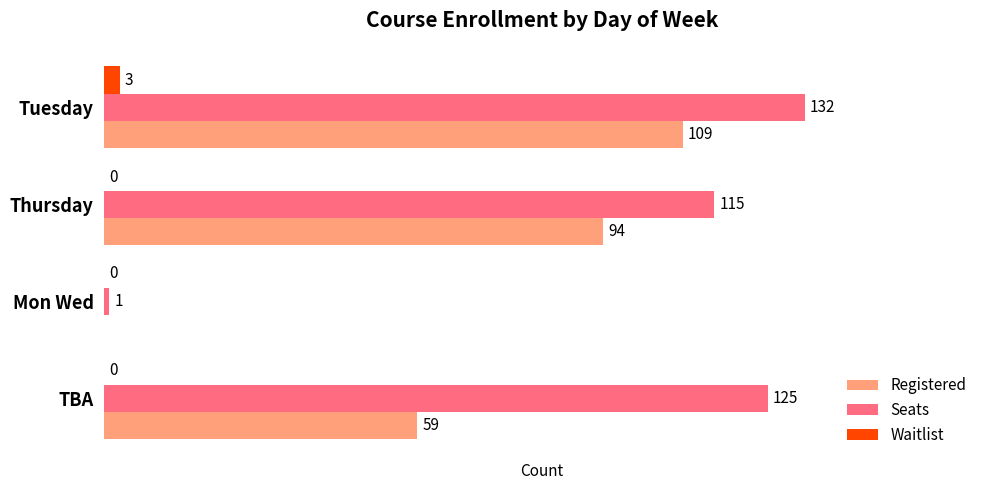

At which category does the chart reach its peak across all series?

Tuesday